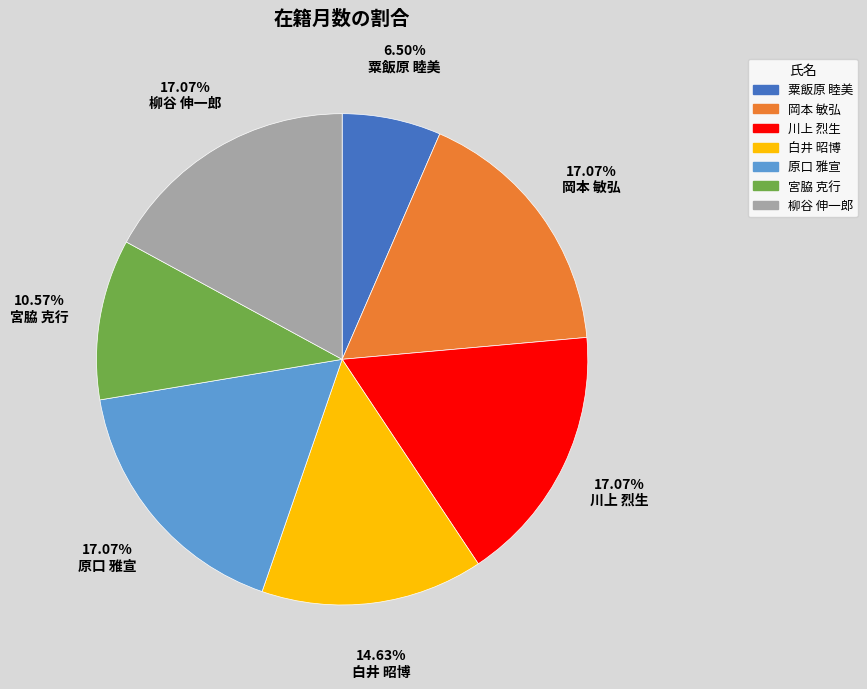

True or false: 宮脇 克行 accounts for 1% of the total.

False